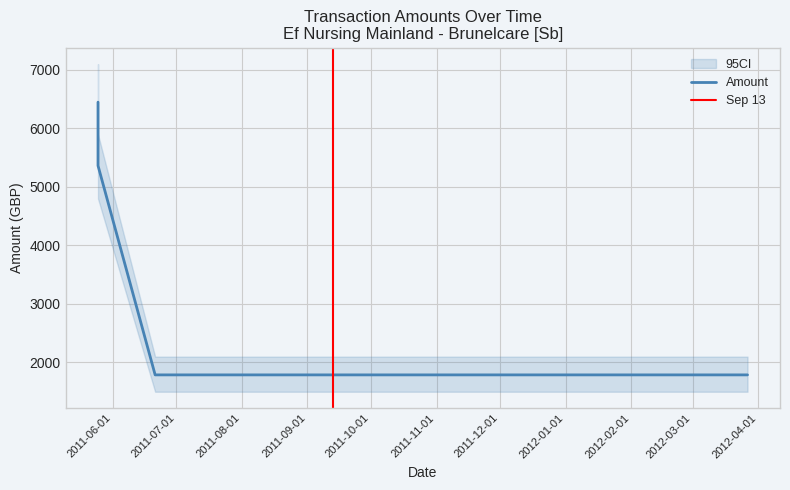

The chart shows a value of 1788.1 at 2012-01-03. True or false?

True